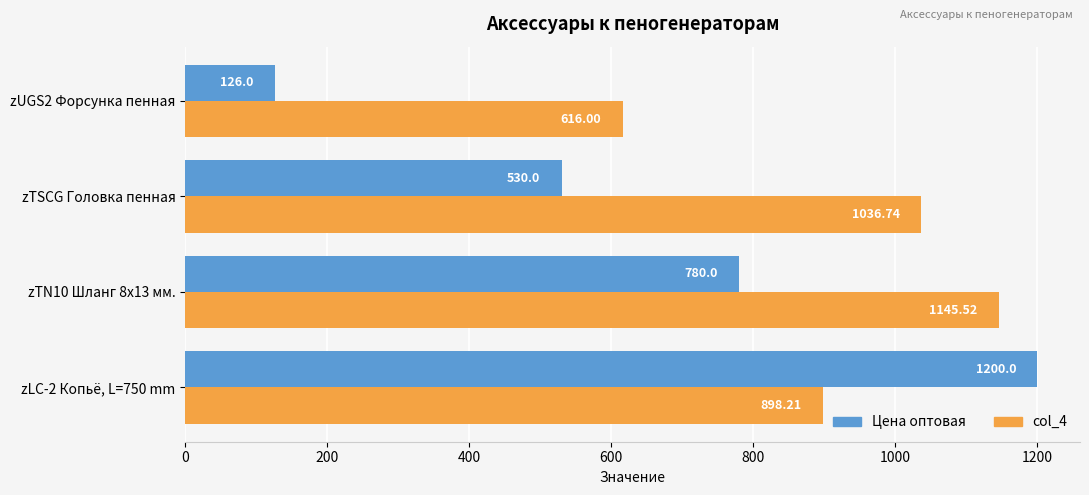

What is the total value across all series at zTN10 Шланг 8х13 мм.?

1925.5